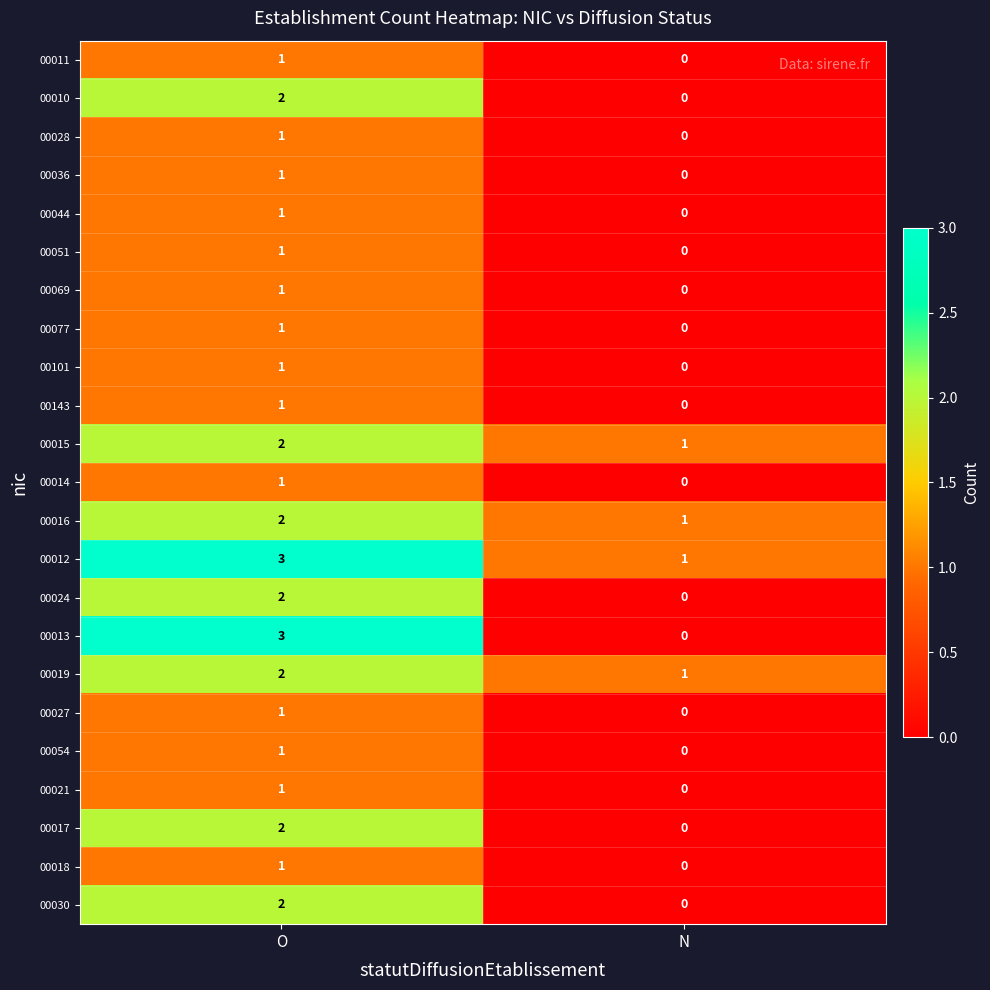

What is the spread (max minus min) of values at N?

1